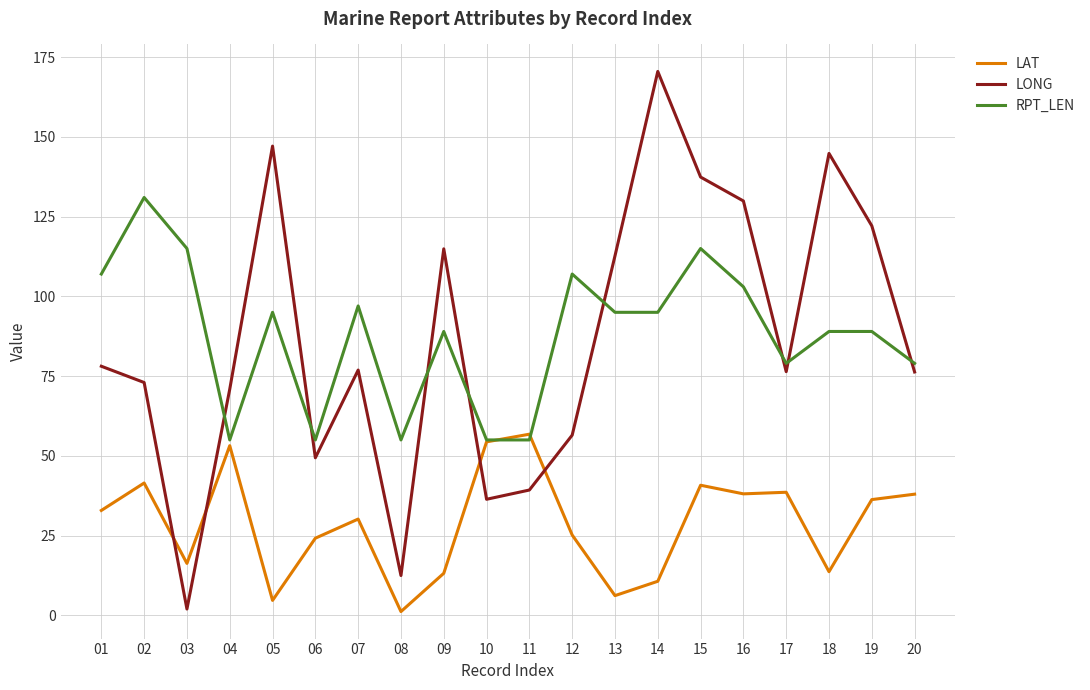

How many distinct data groups are displayed?

3